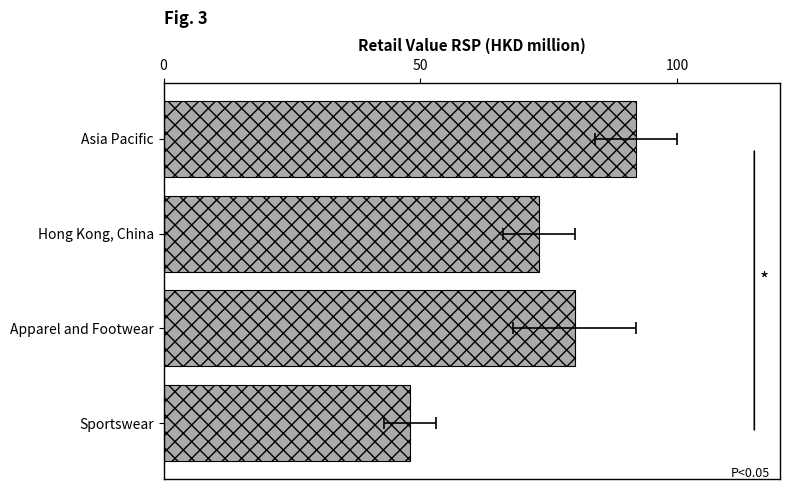

Count the values in the range 73 to 92.

3